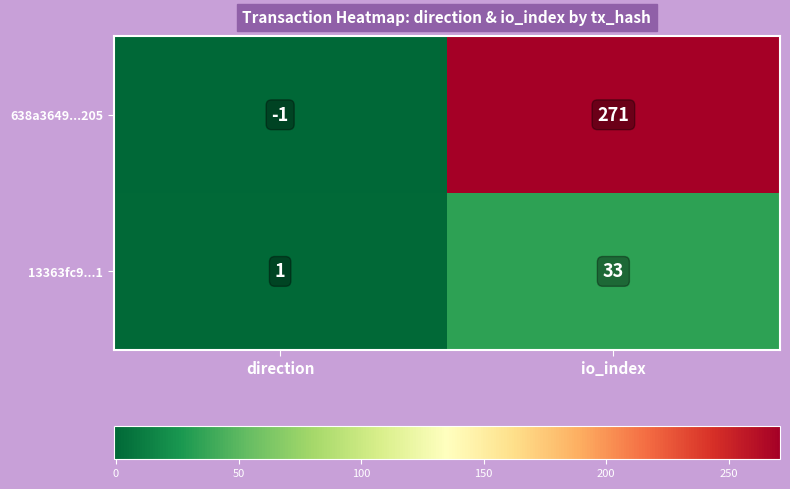

What is the difference between the 13363fc9...1 values at direction and io_index?

32